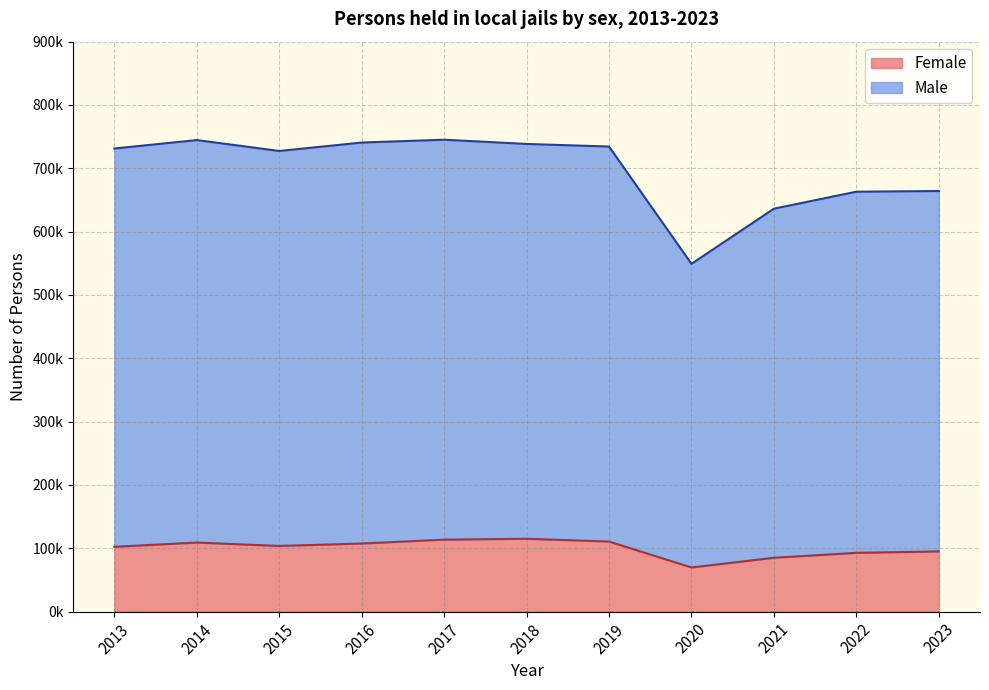

How many lines are shown in the chart?

2